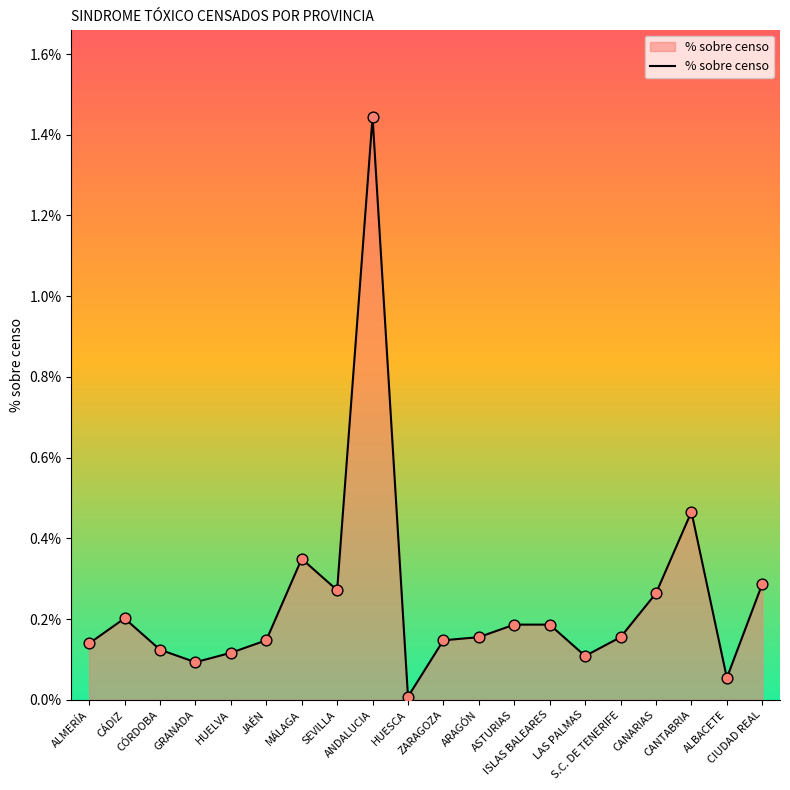

What is the change in value from HUESCA to CANTABRIA?

+0.5